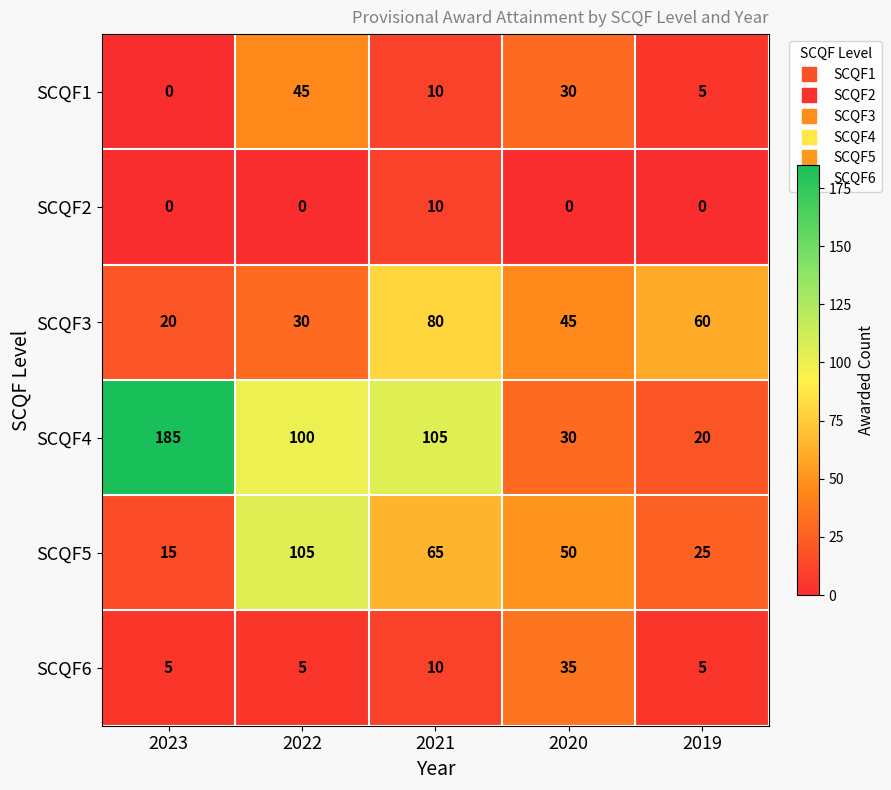

Rank the categories by SCQF5 value from highest to lowest.

2022, 2021, 2020, 2019, 2023